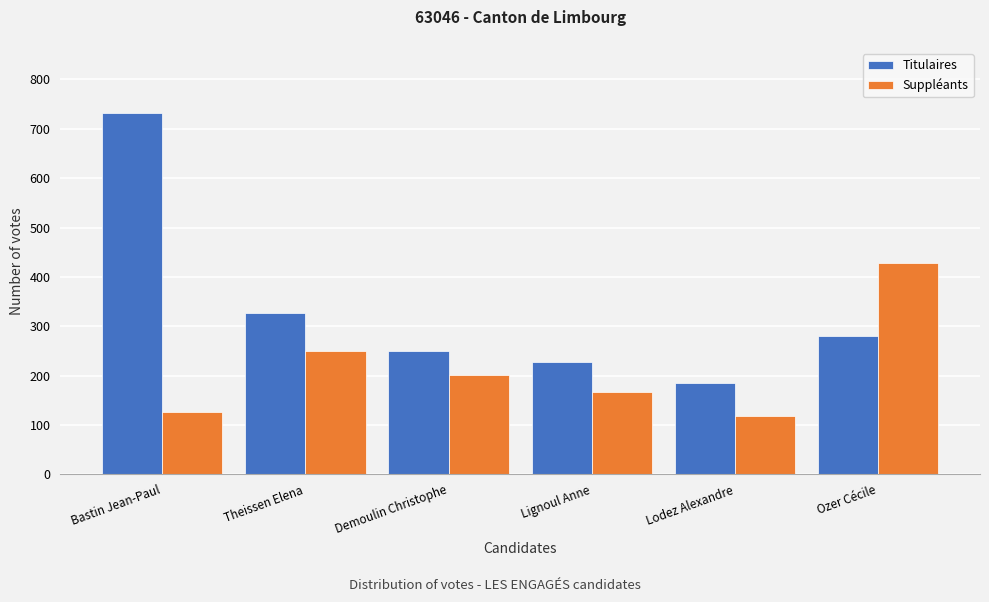

Reading right to left, transcribe all the data shown in this chart.

Titulaires: Ozer Cécile=280	Lodez Alexandre=184	Lignoul Anne=227	Demoulin Christophe=249	Theissen Elena=326	Bastin Jean-Paul=732
Suppléants: Ozer Cécile=429	Lodez Alexandre=117	Lignoul Anne=167	Demoulin Christophe=202	Theissen Elena=249	Bastin Jean-Paul=126